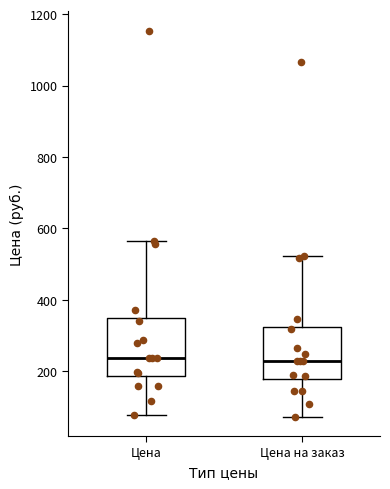

Reading left to right, read every box against the y-axis: the position of its median line, the range the box covers, and the ends of its whiskers. The values are not printed on the chart, so give them approximately, as read against the axis.

Цена: median 240, box 180 to 340, whiskers 80 to 560
Цена на заказ: median 220, box 180 to 320, whiskers 80 to 520